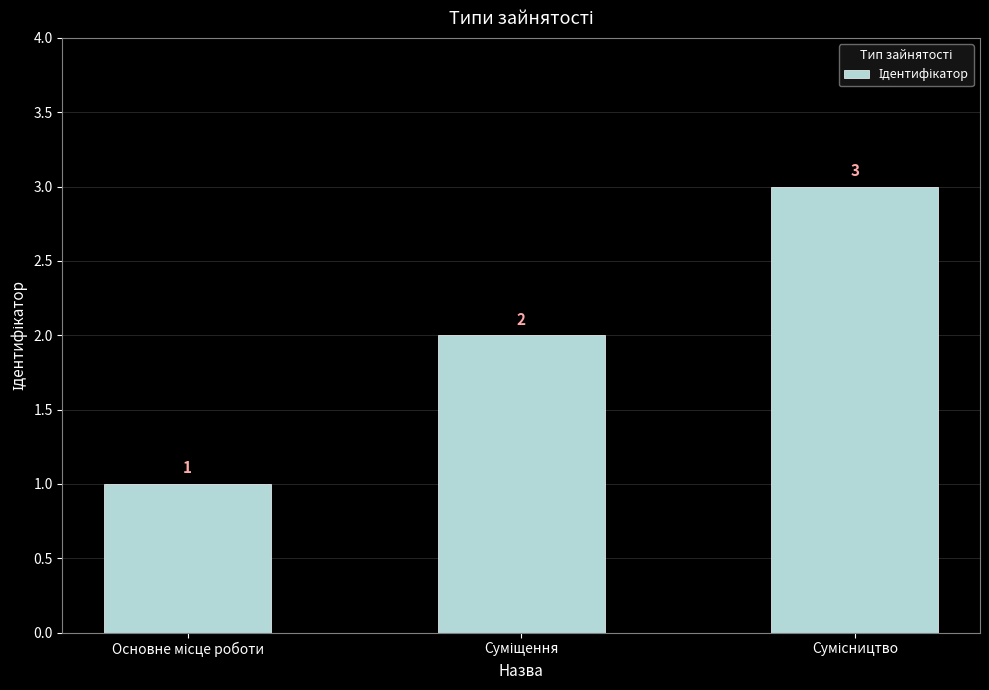

What is the value of the 3rd bar from the left?

3